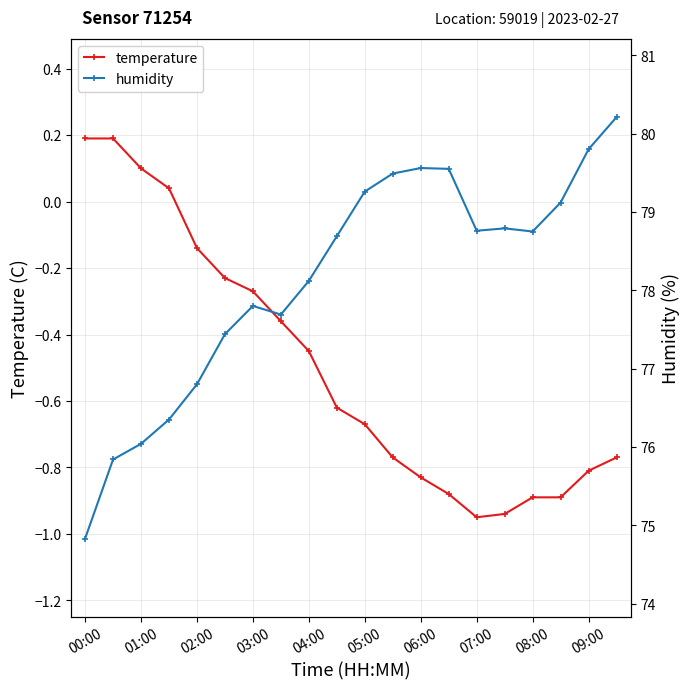

Which series has the largest total across all categories?

humidity